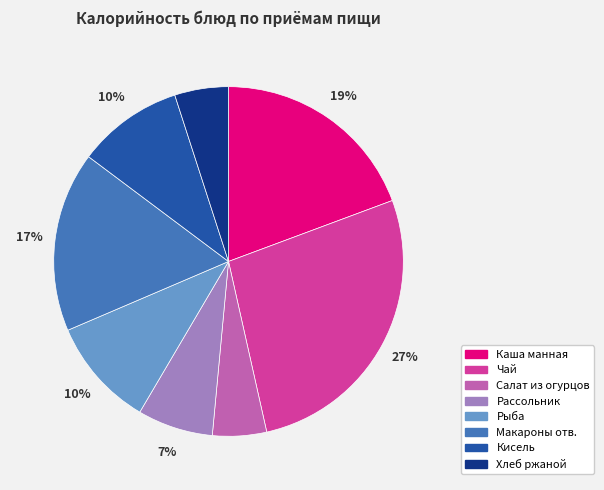

Is there any slice that represents more than half of the pie?

No